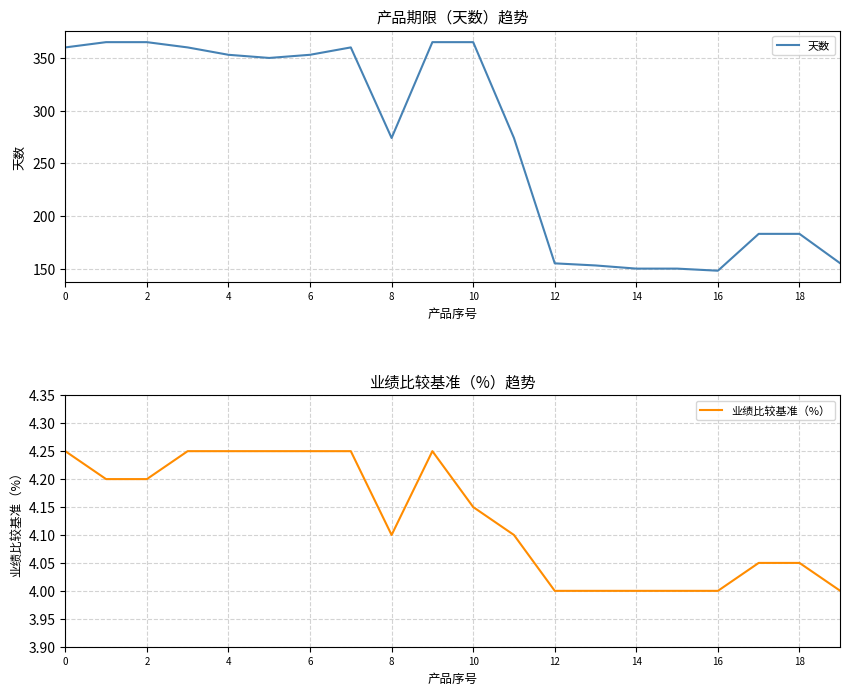

Is it true that 业绩比较基准（%） equals 2.1 at 16?

False